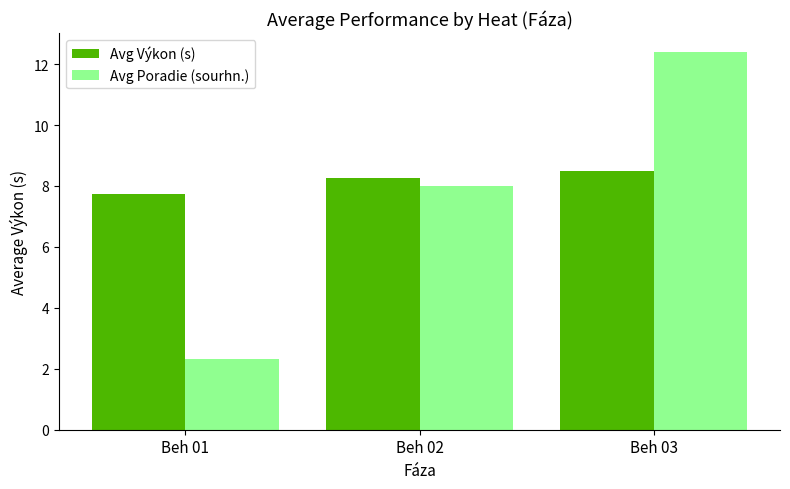

Which series has the largest total across all categories?

Avg Výkon (s)